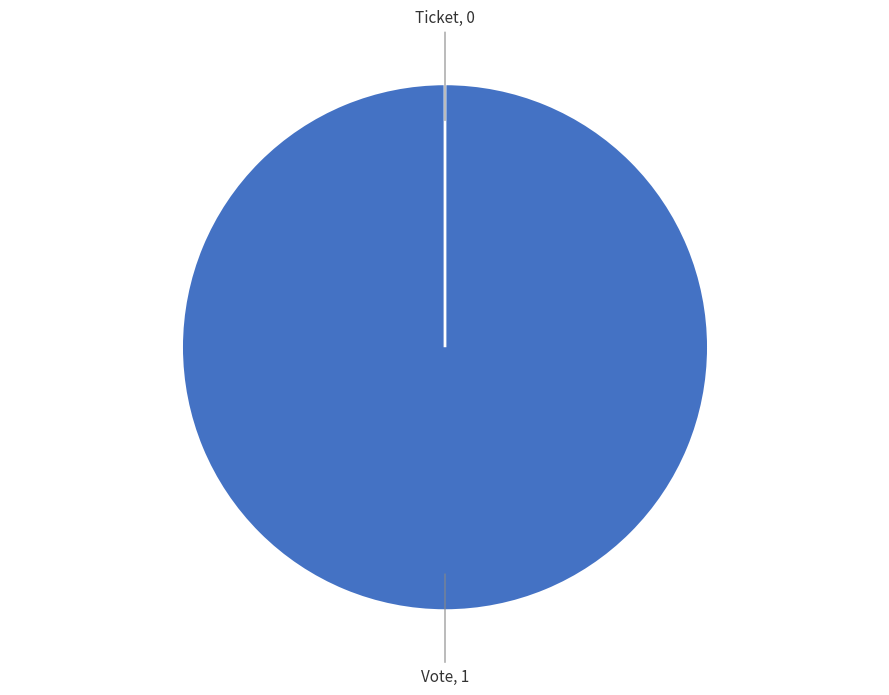

How many slices are in this pie chart?

2